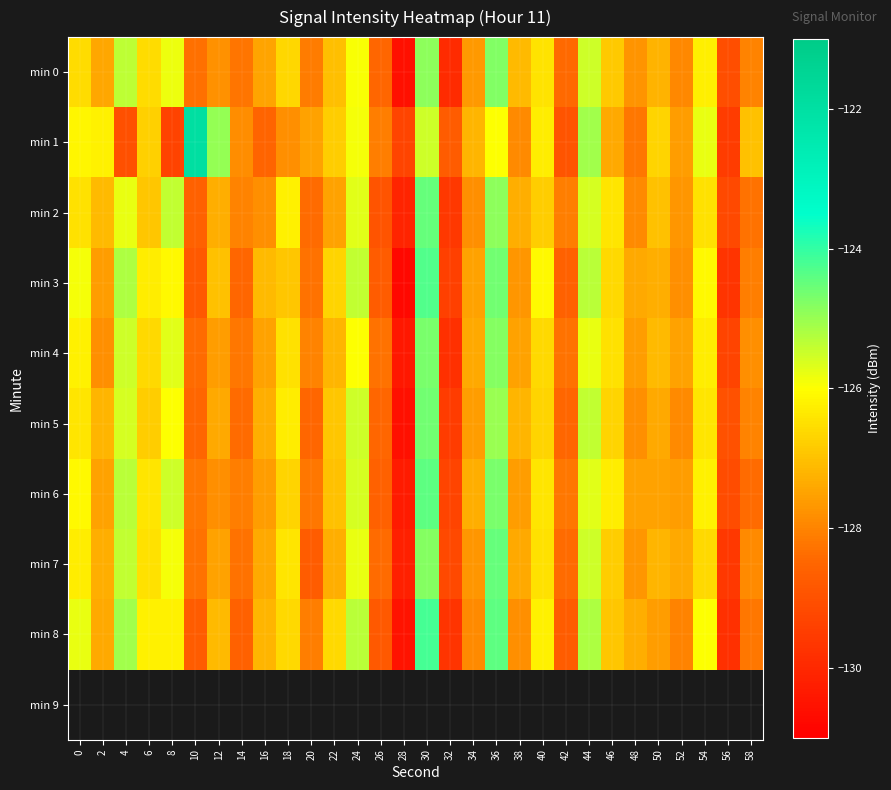

What is the difference between the second highest and second lowest values in the min 0 series?

5.0